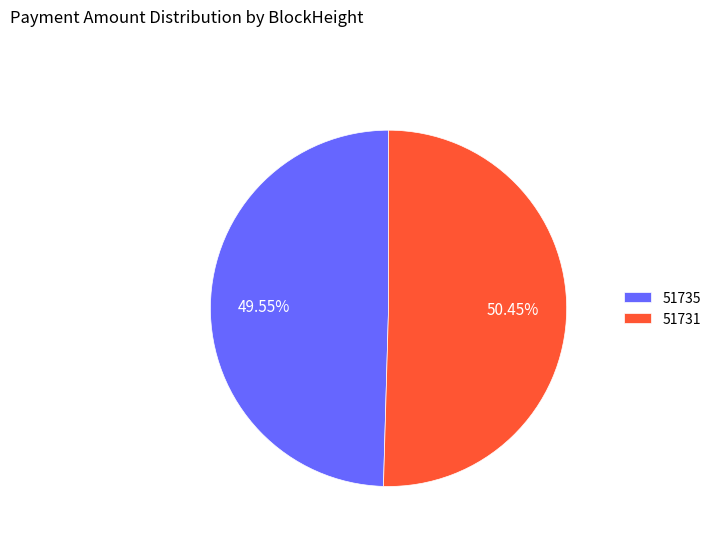

Rank the categories by value from highest to lowest.

51731, 51735